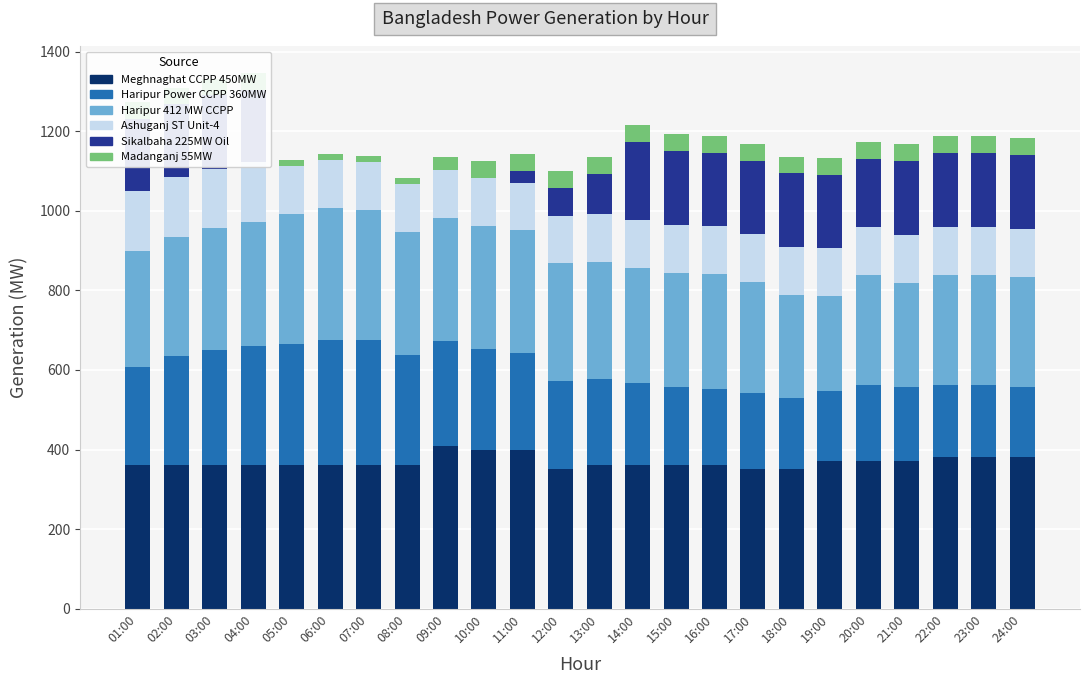

Rank the series at 13:00 from highest to lowest value.

Meghnaghat CCPP 450MW, Haripur 412 MW CCPP, Haripur Power CCPP 360MW, Ashuganj ST Unit-4, Sikalbaha 225MW Oil, Madanganj 55MW